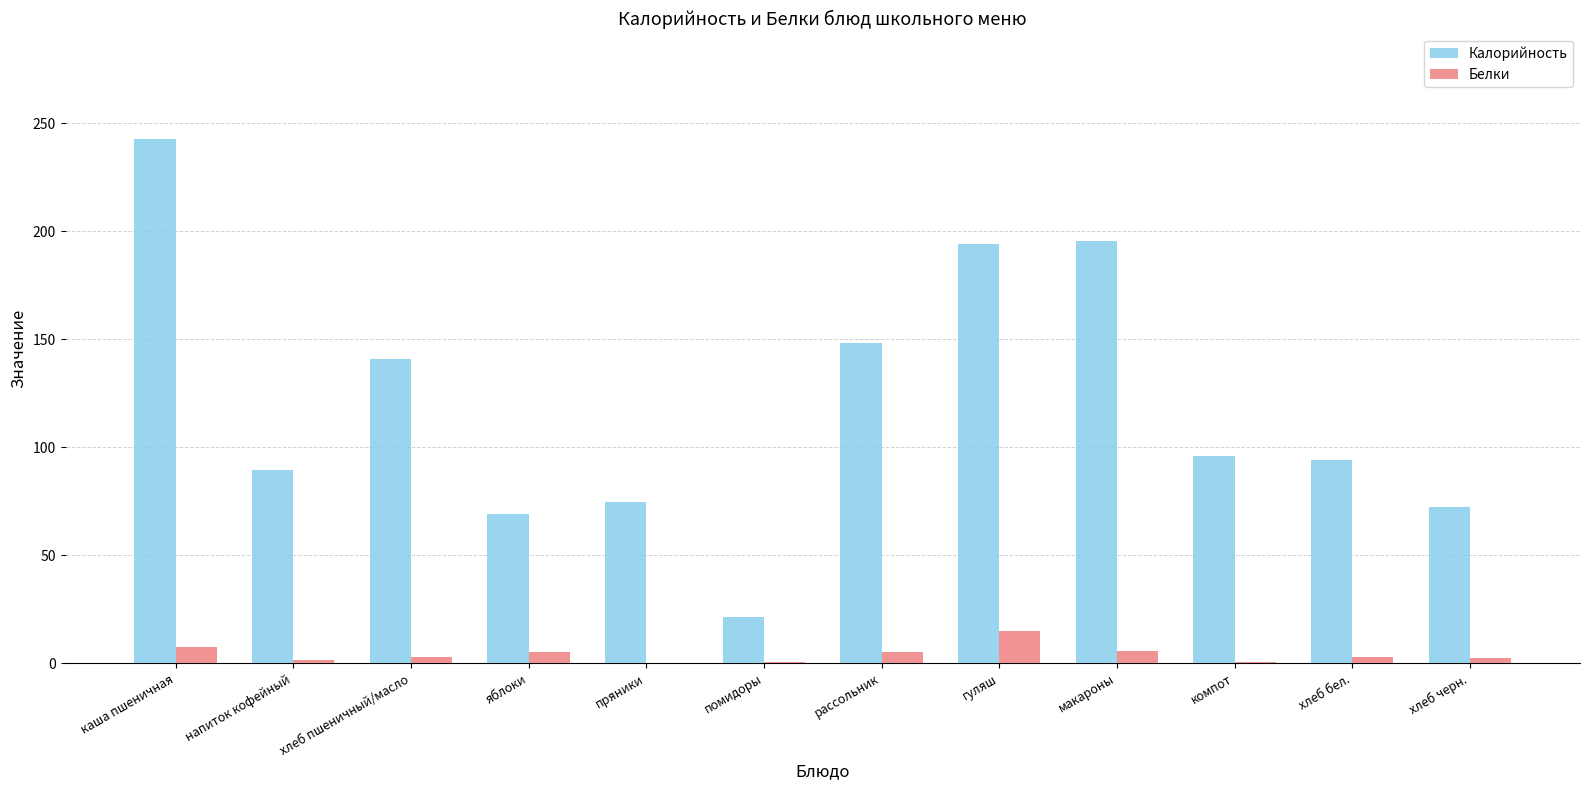

At which label does Калорийность first exceed 96?

каша пшеничная